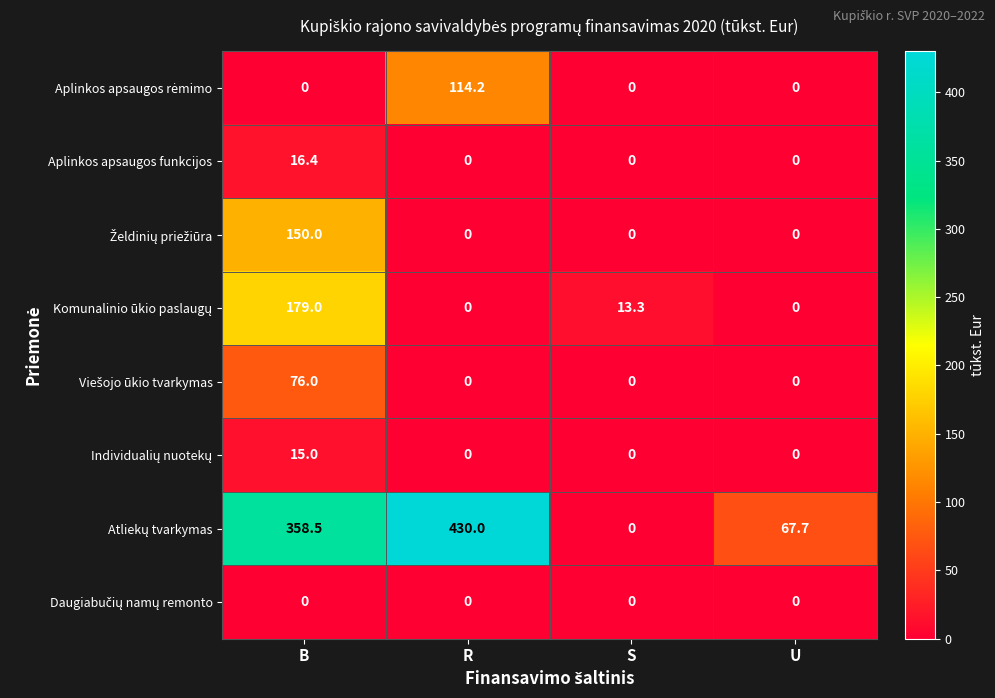

At which category is the sum across all series the highest?

B